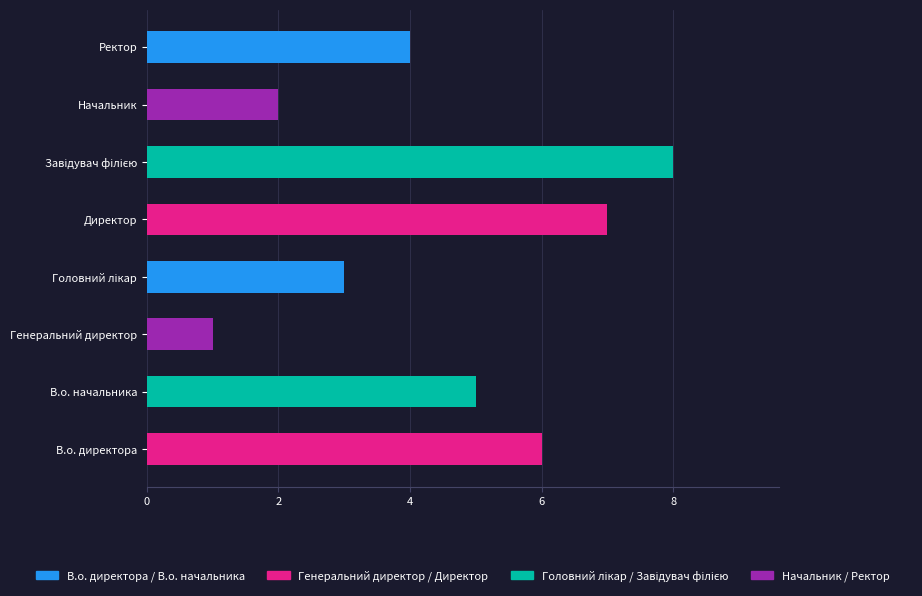

Is it true that the value at В.о. начальника is 7?

False